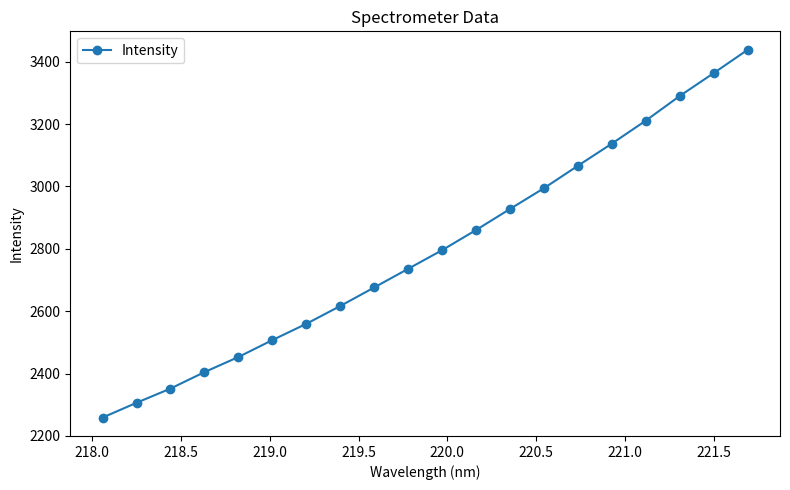

What is the maximum value shown in the chart?

3438.6